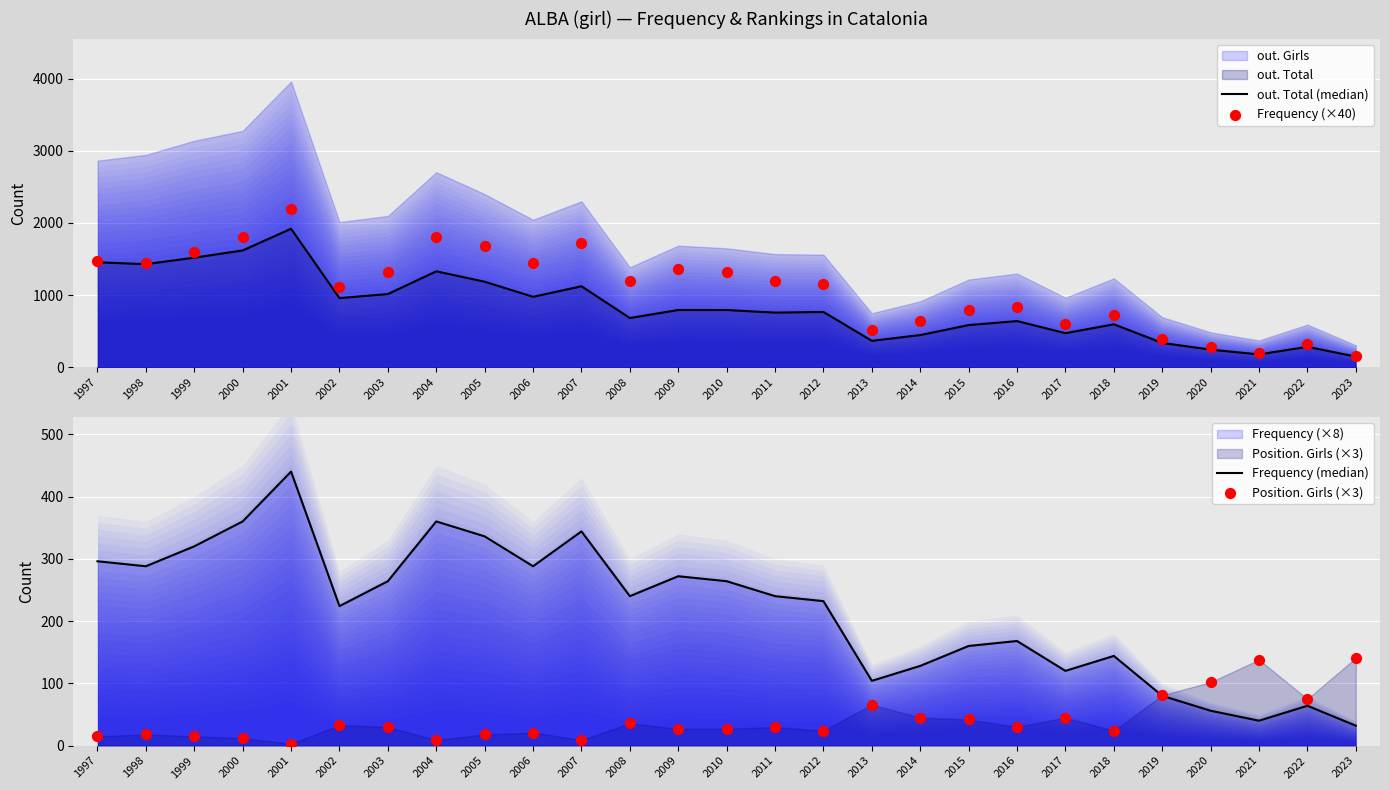

Which series has the largest total across all categories?

Frequency (×40)